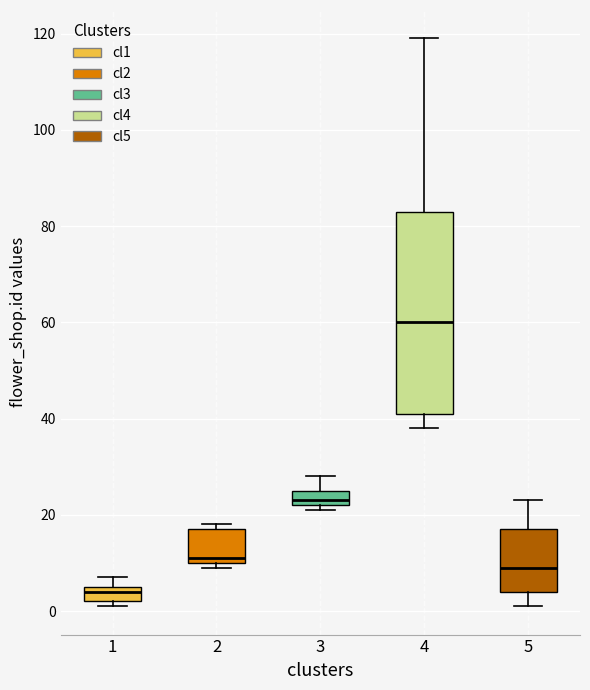

Where is the lower edge of the box at x = 4 on the y-axis? The values are not printed on the chart, so give them approximately, as read against the axis.

42